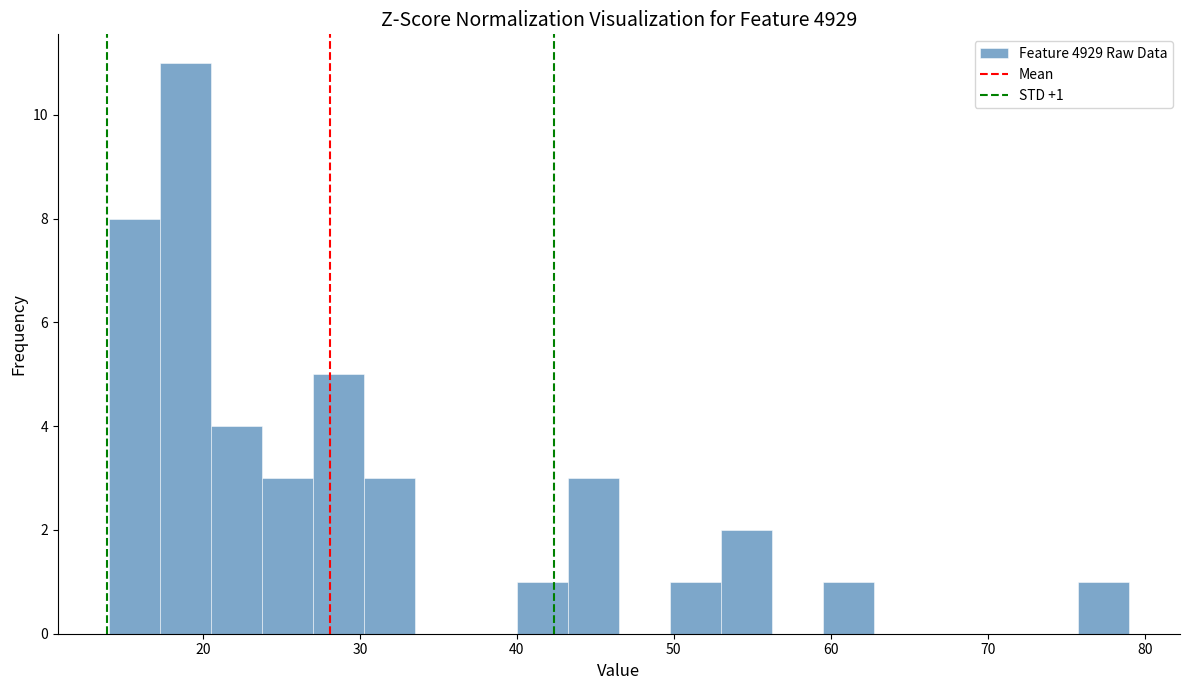

Around what value on the x-axis is the tallest bar? Give the approximate position of its centre, as read against the axis.

19